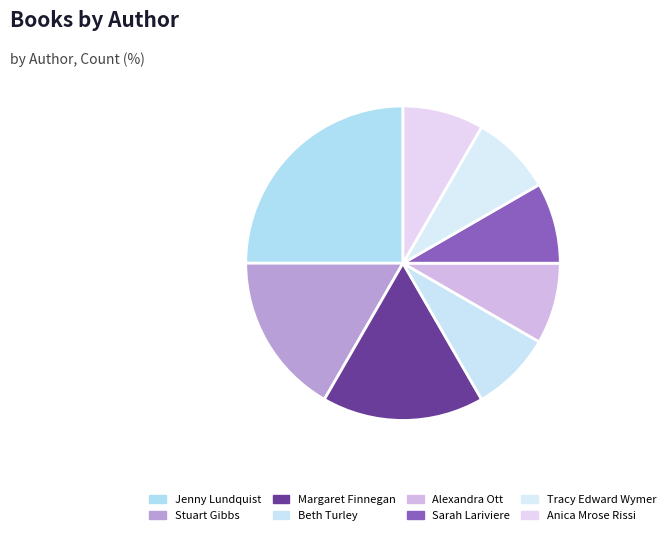

To the nearest percent, what portion does Anica Mrose Rissi represent?

8%